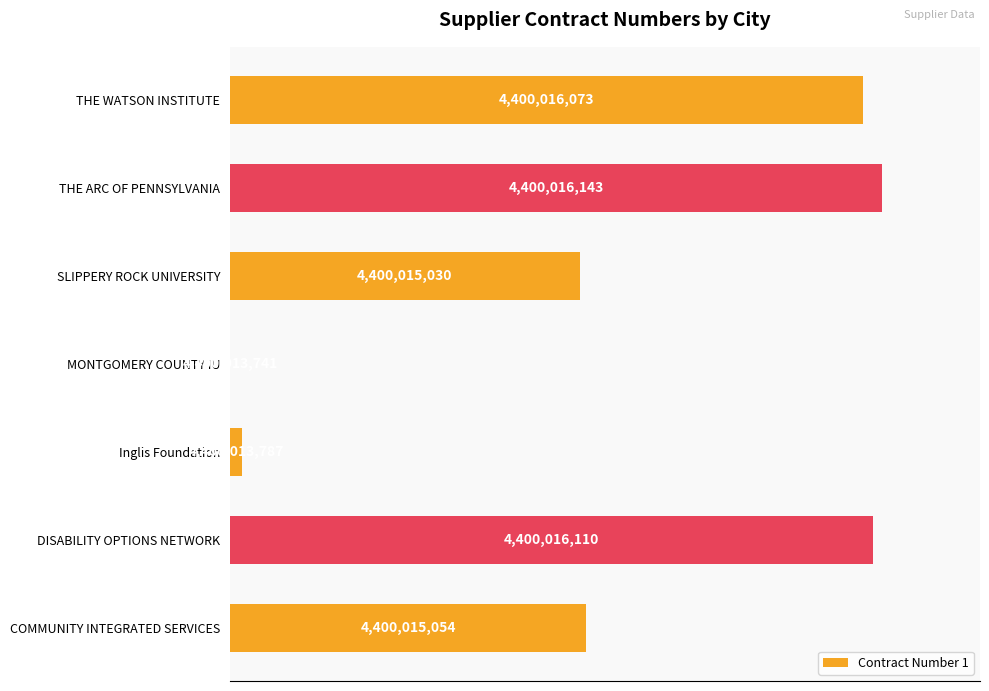

How many data points are above 54?

4